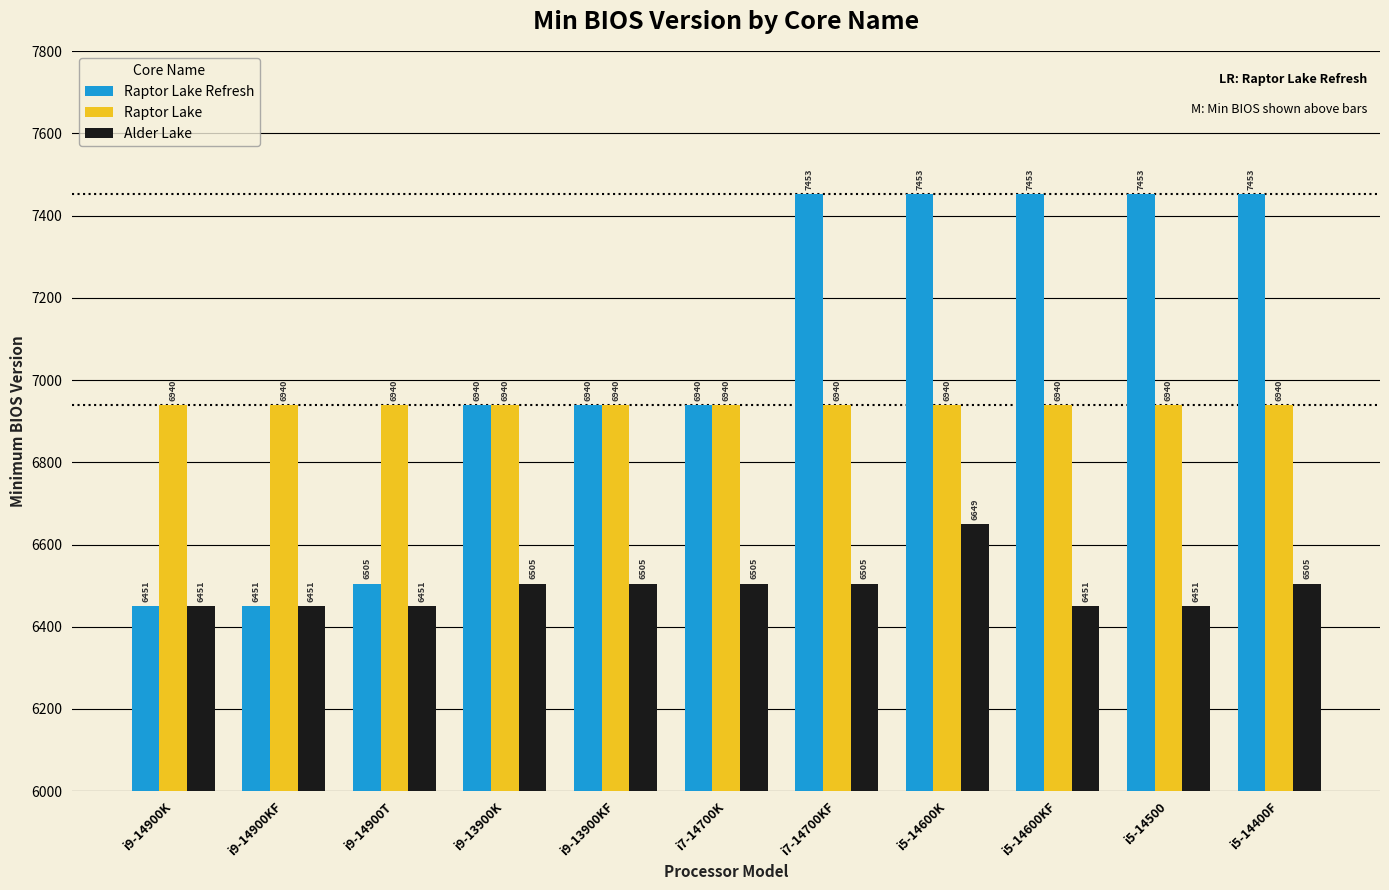

What position from the right is i7-14700KF?

5